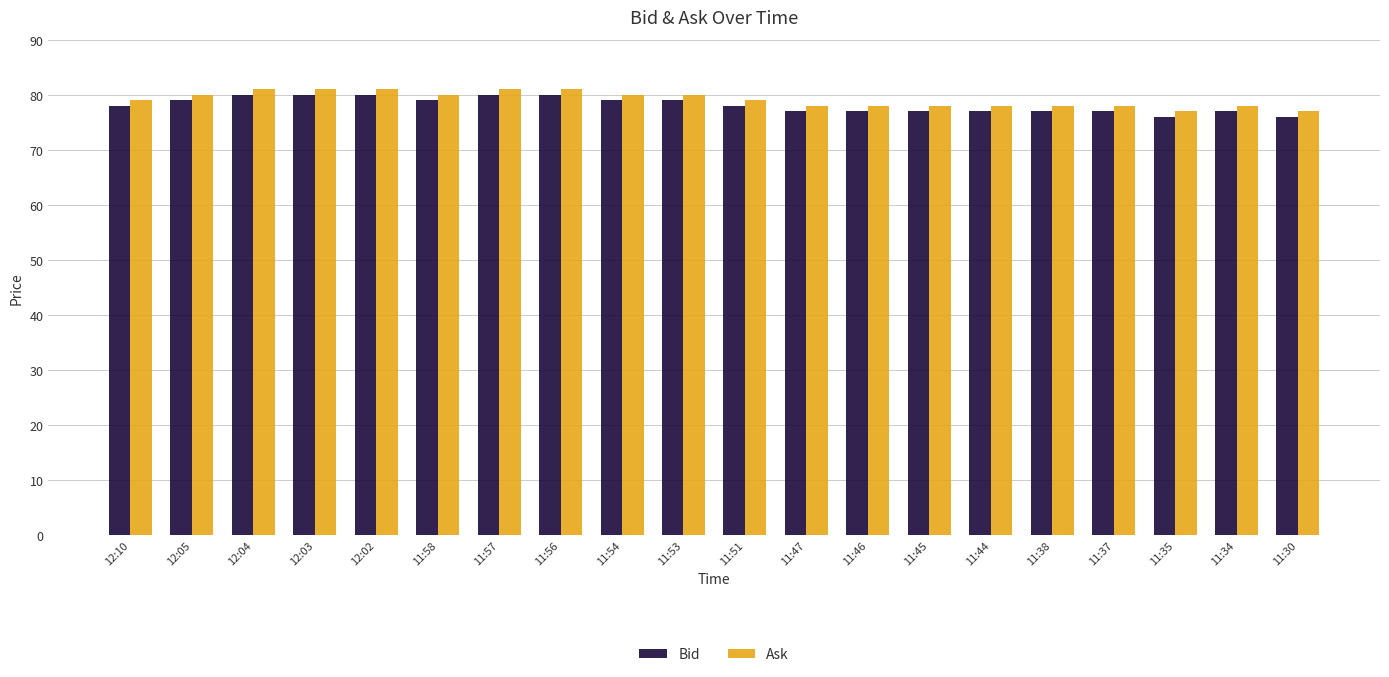

Count the number of categories in the chart.

20